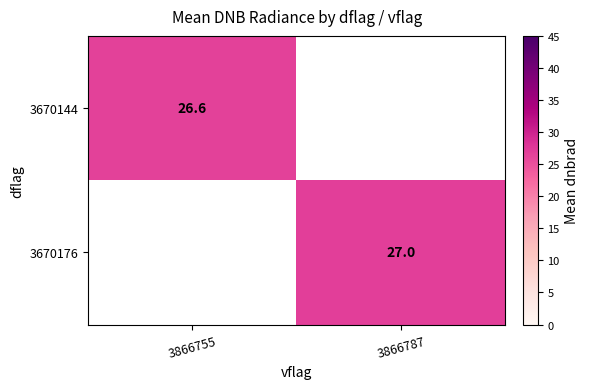

Which category has the lowest value in the 3670176 series?

3866755